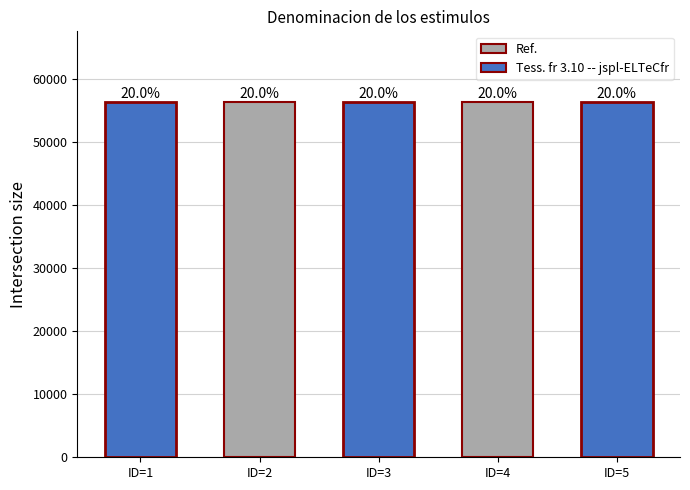

What is the ratio of the value at ID=4 to the value at ID=5?

1.0